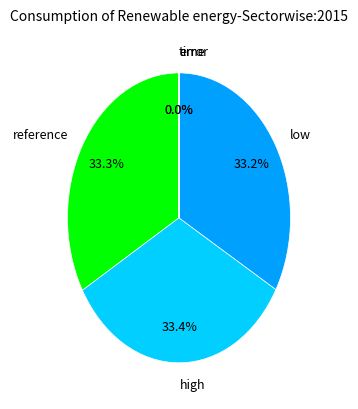

What is the ratio of the value at high to the value at reference?

1.0